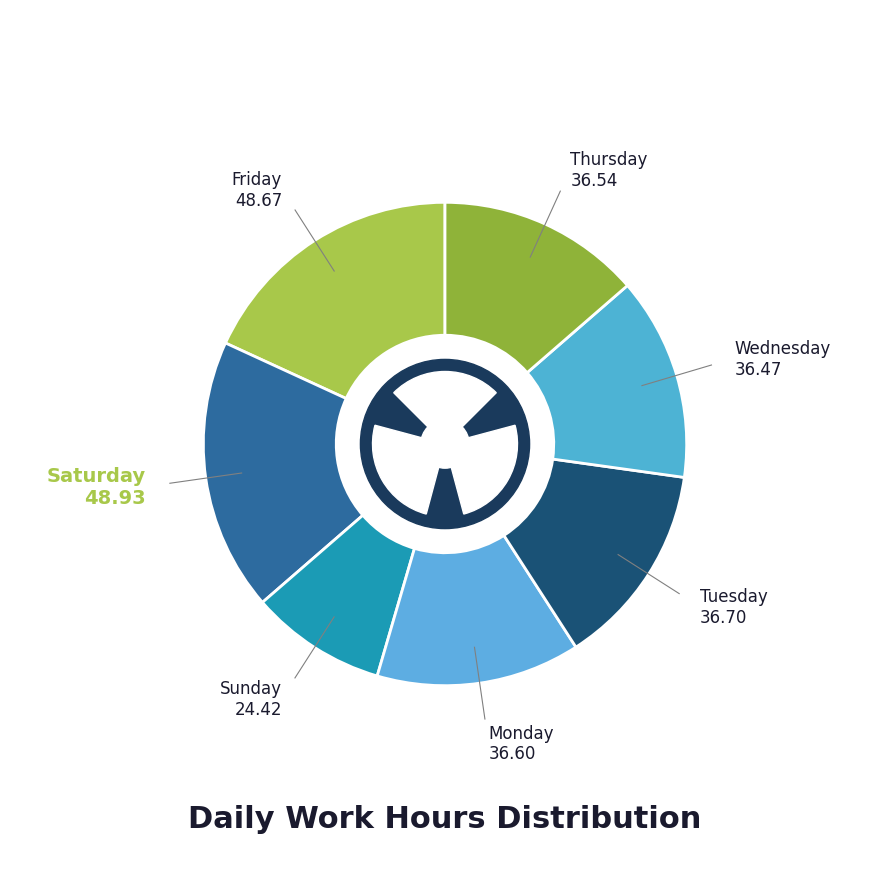

Do 19-Thu and 21-Sat together represent more than half of the pie?

No